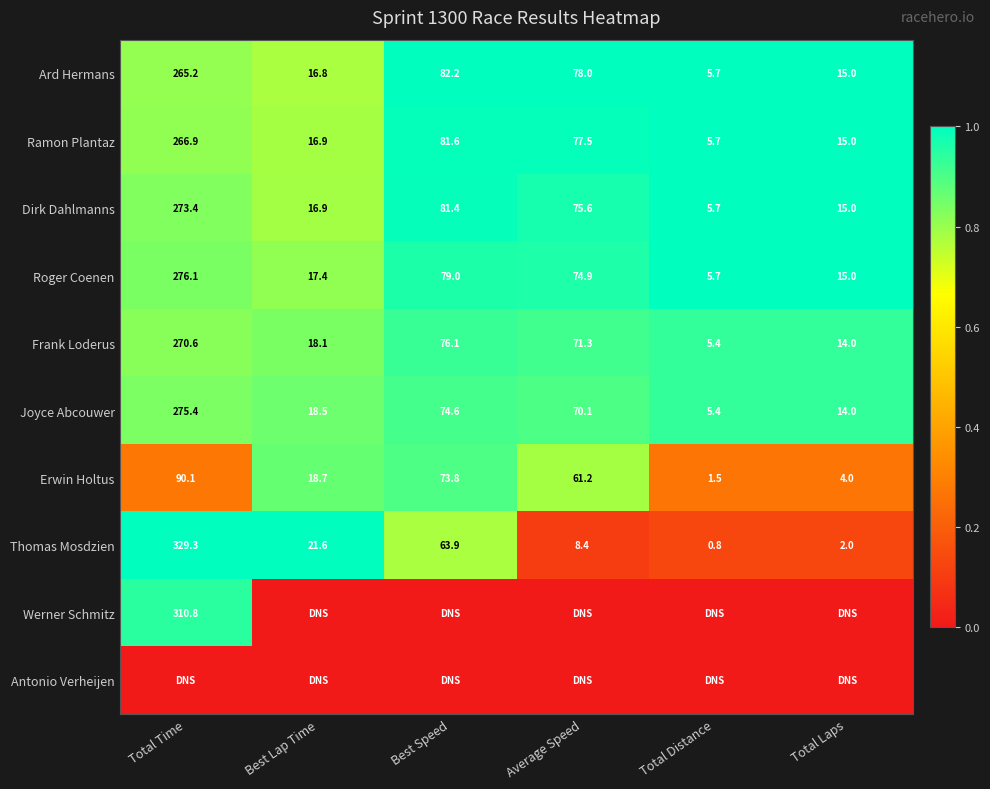

How many series are shown in this chart?

10